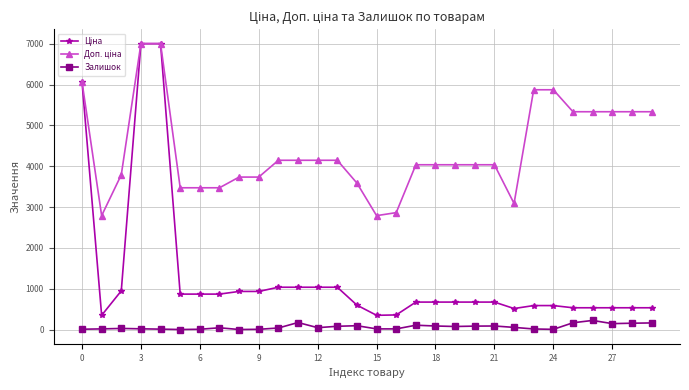

What is the maximum value for Залишок?

223.0